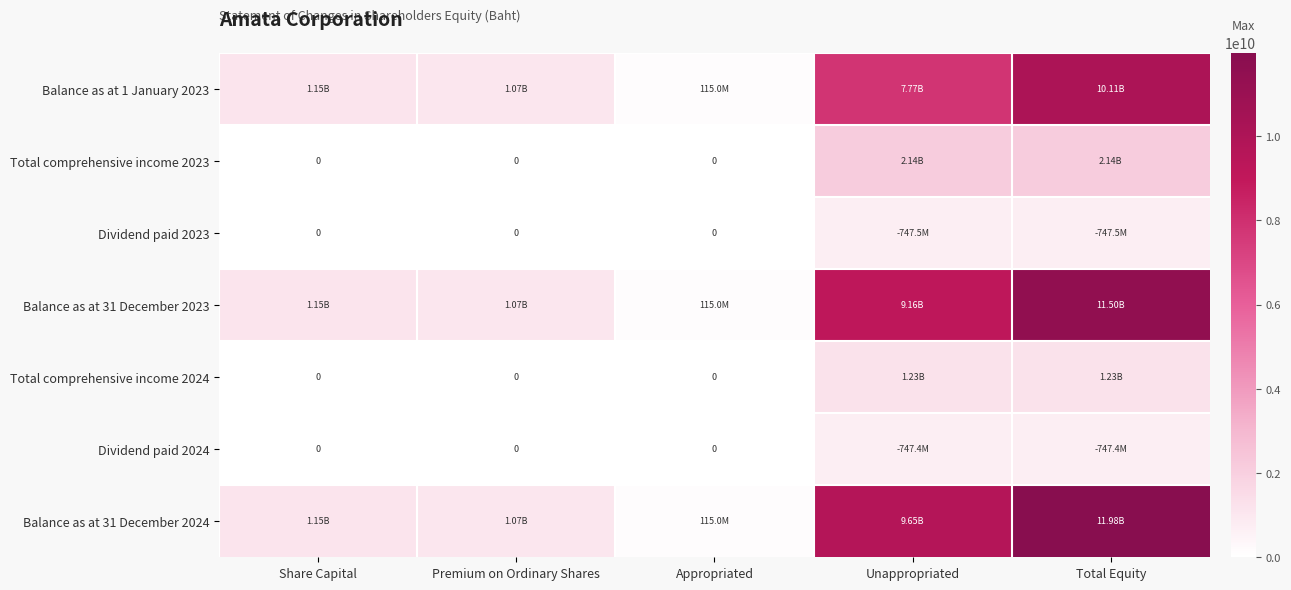

At how many categories does at least one series exceed 1239446377?

2